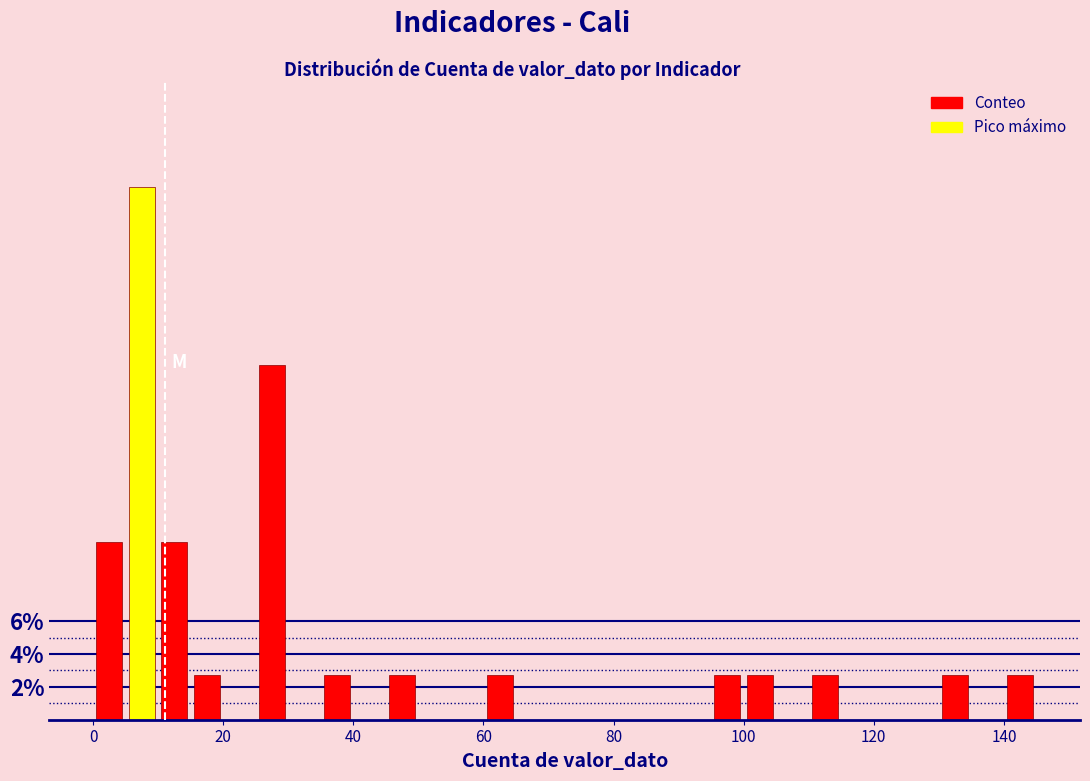

Around what value on the x-axis is the tallest bar? Give the approximate position of its centre, as read against the axis.

8